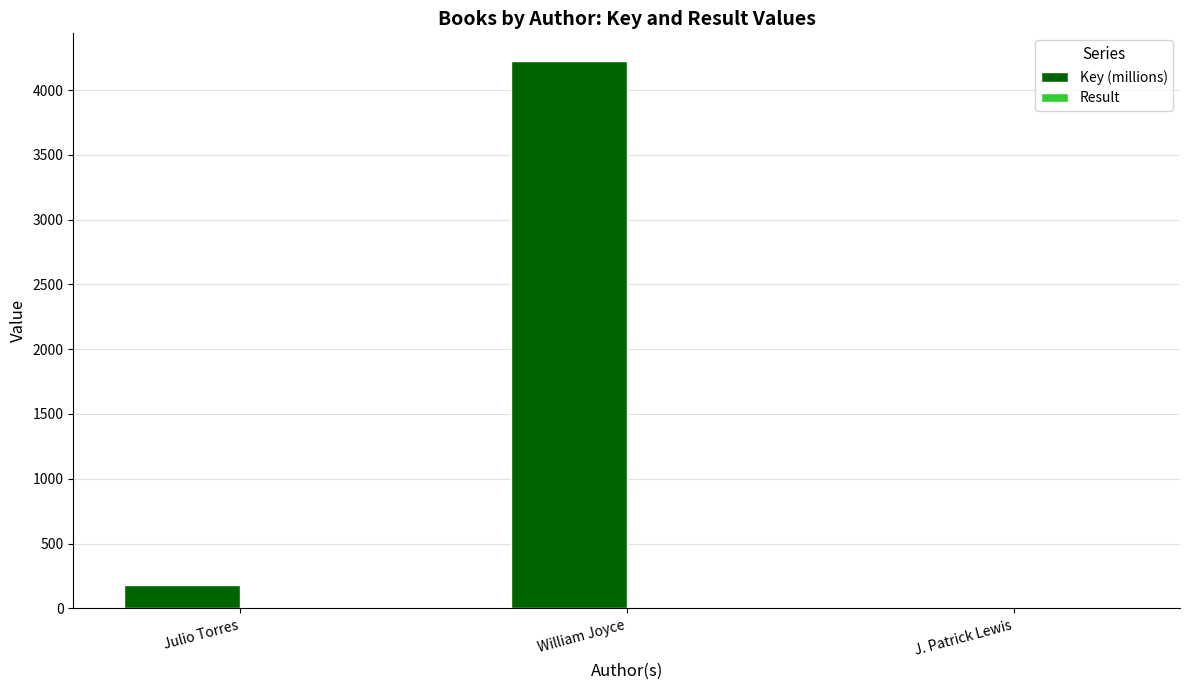

At which label is Key (millions) closest to 2113?

Julio Torres